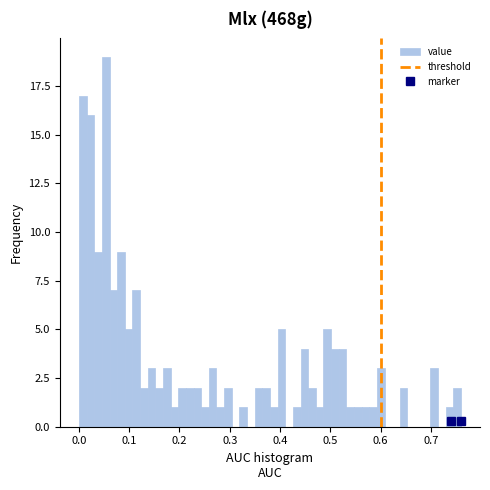

Read against the x-axis, roughly where is the centre of the tallest bar?

0.05